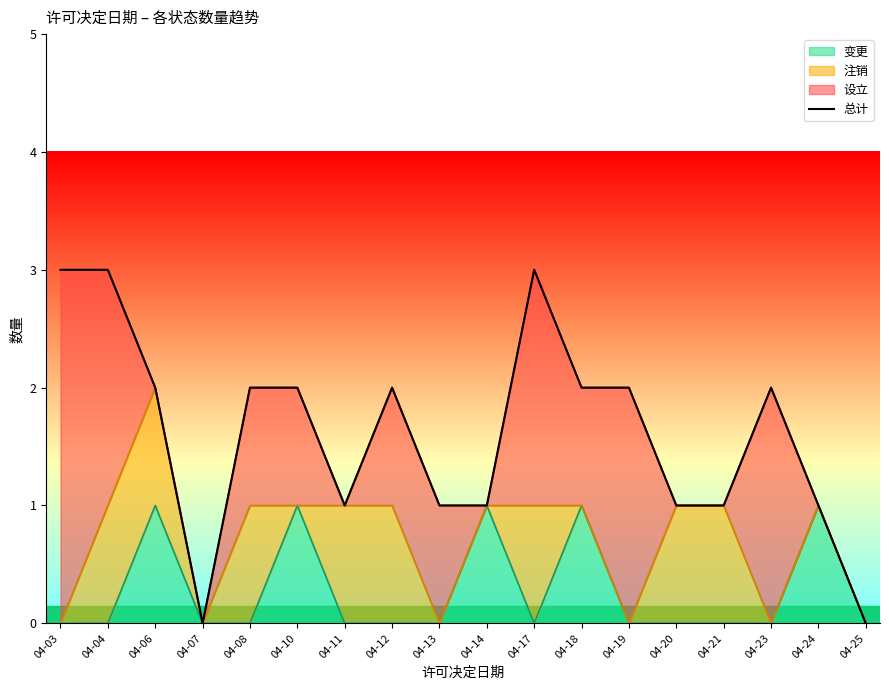

Reading left to right, list all the values displayed in this chart.

04-03=3	04-04=3	04-06=2	04-07=0	04-08=2	04-10=2	04-11=1	04-12=2	04-13=1	04-14=1	04-17=3	04-18=2	04-19=2	04-20=1	04-21=1	04-23=2	04-24=1	04-25=0